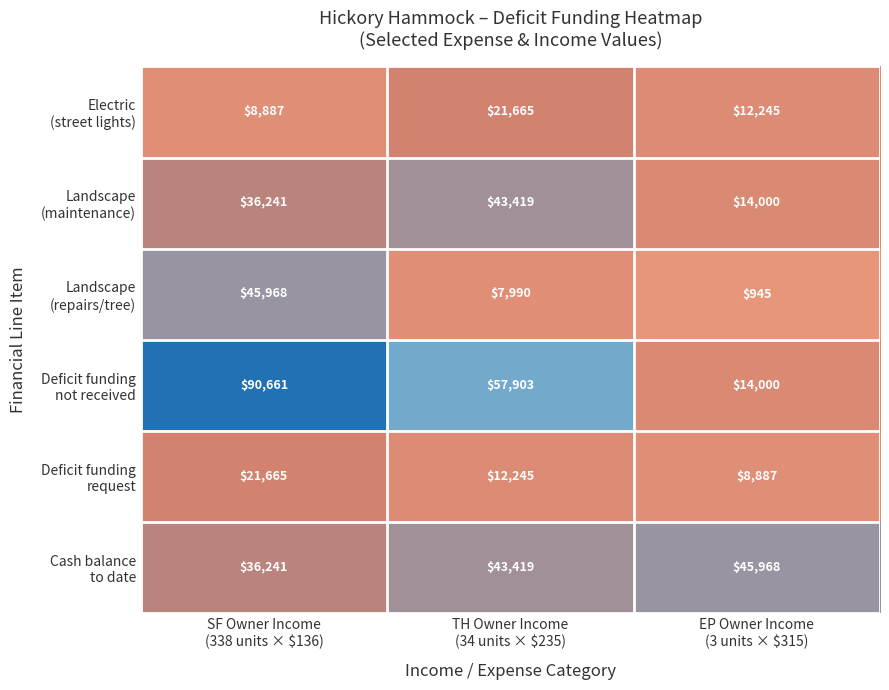

At how many categories does at least one series exceed 10306?

3